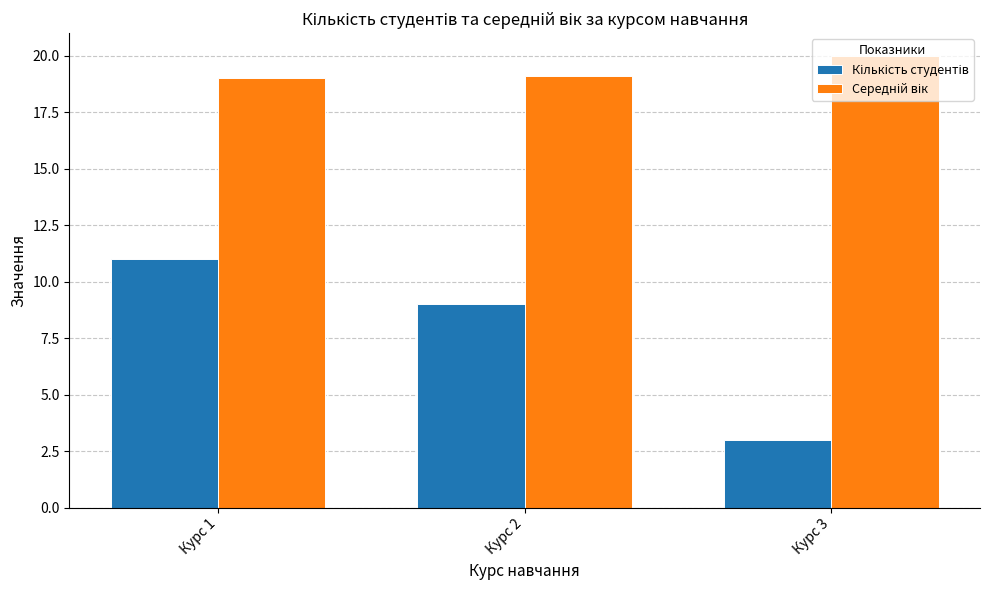

At how many categories does at least one series exceed 16?

3